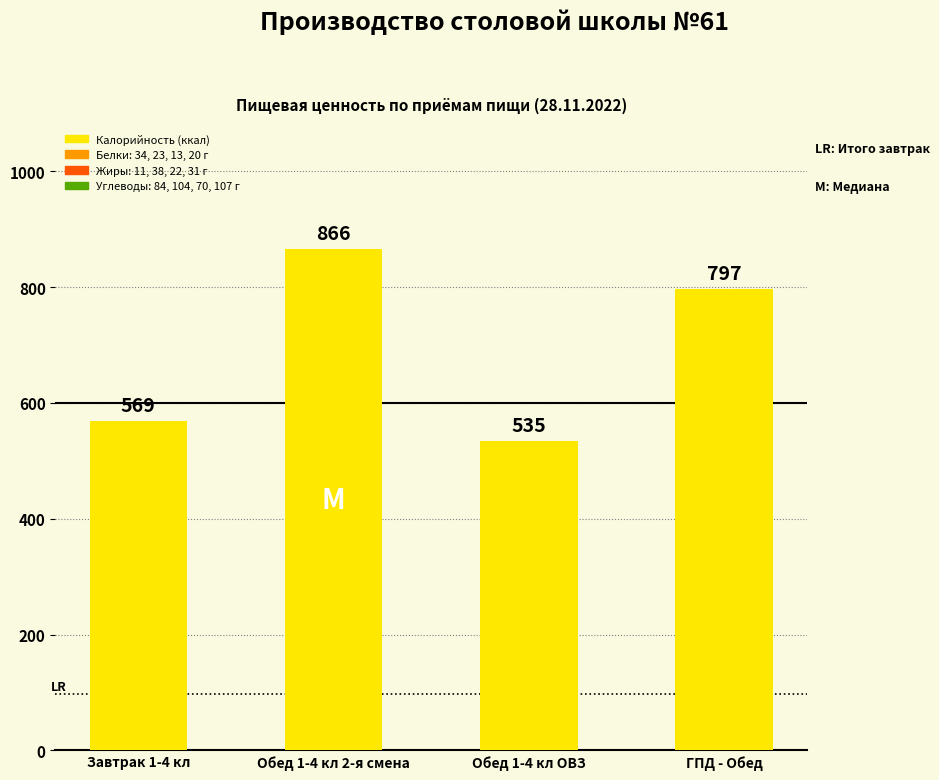

Reading right to left, transcribe all the data shown in this chart.

ГПД - Обед=797	Обед 1-4 кл ОВЗ=535	Обед 1-4 кл 2-я смена=866	Завтрак 1-4 кл=569